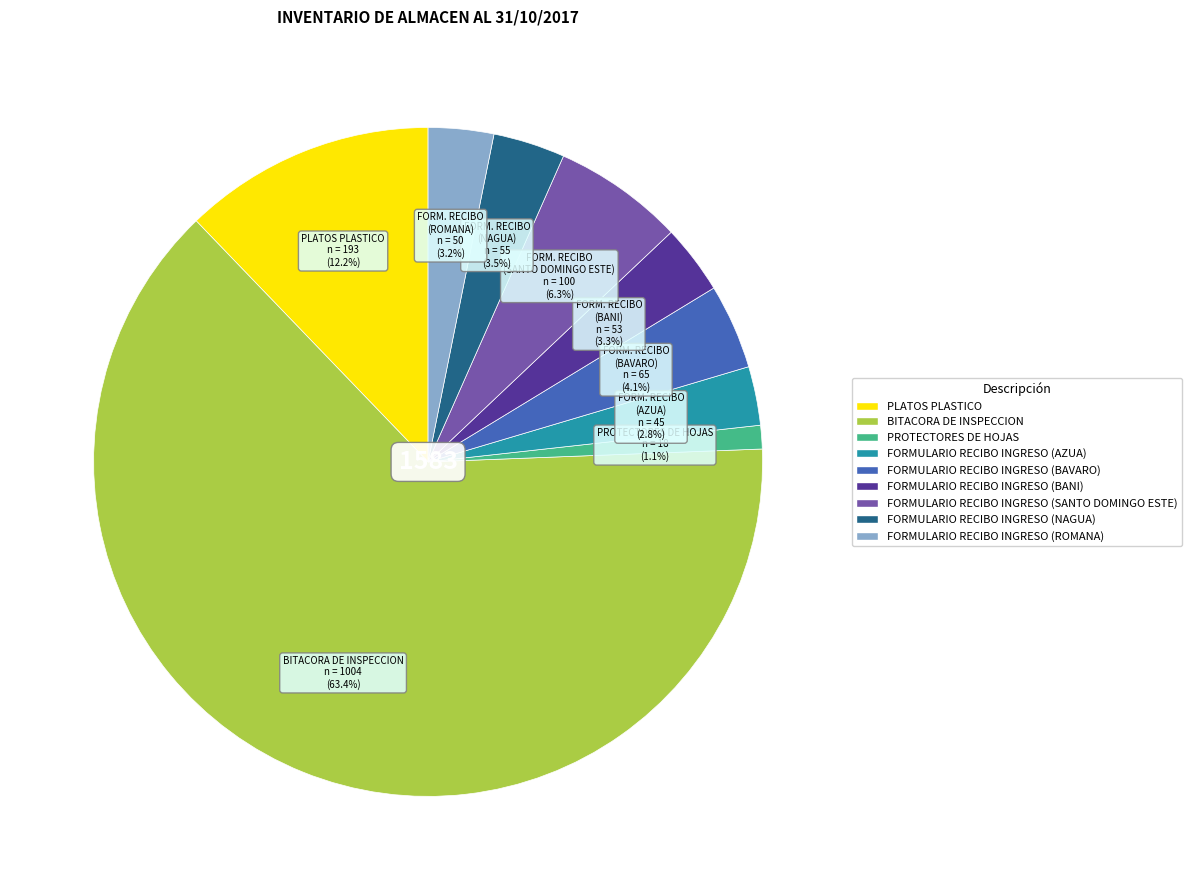

How many segments does this pie chart have?

9